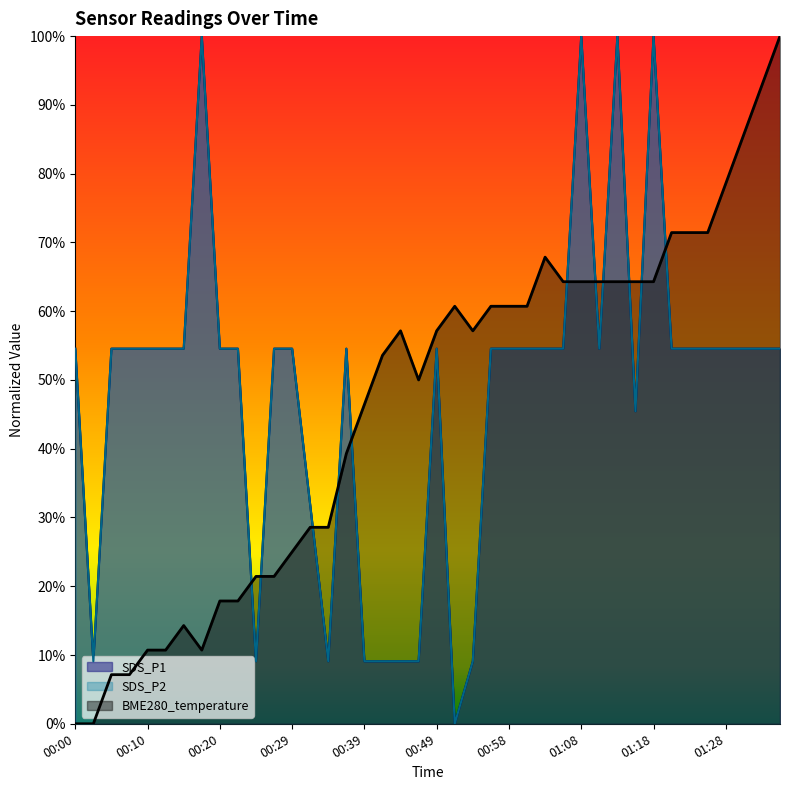

Which series has the largest total across all categories?

SDS_P1